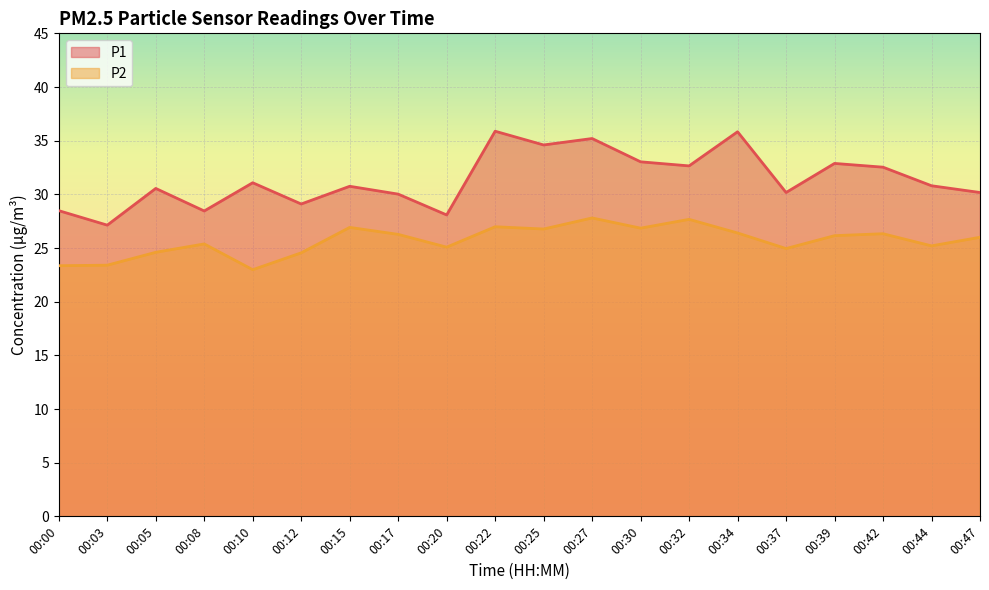

True or false: P1 has a value of 27.1 at 00:03.

True